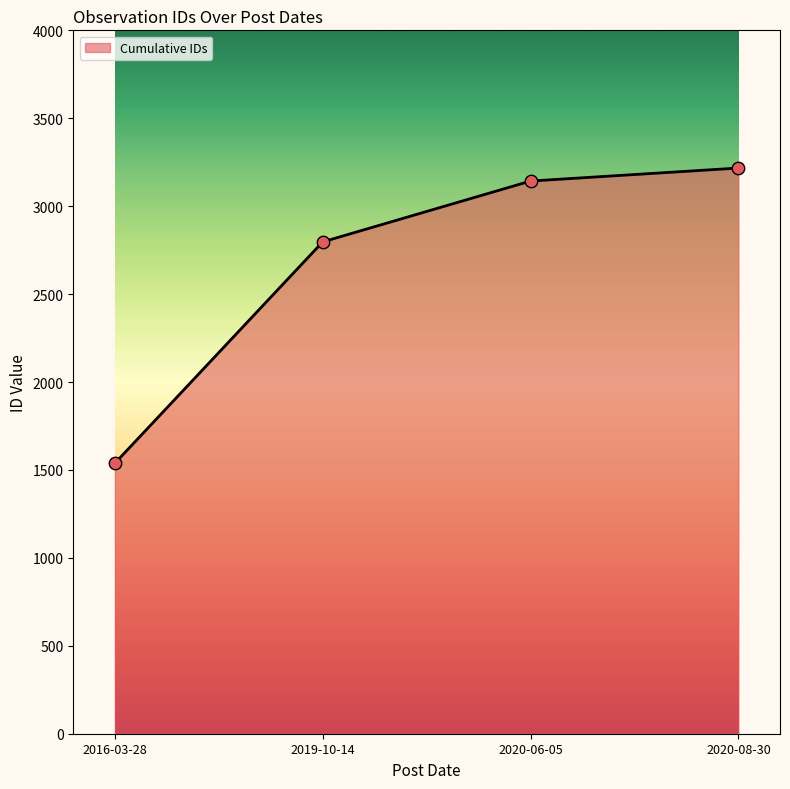

Which has a higher value, 2020-08-30 or 2020-06-05?

2020-08-30